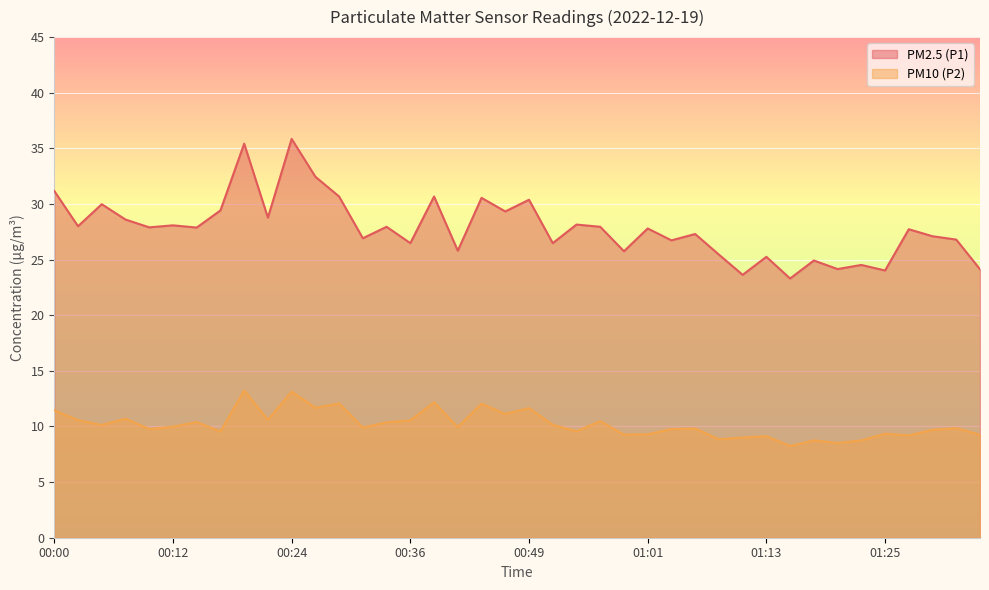

What is the maximum value for PM10 (P2)?

13.2